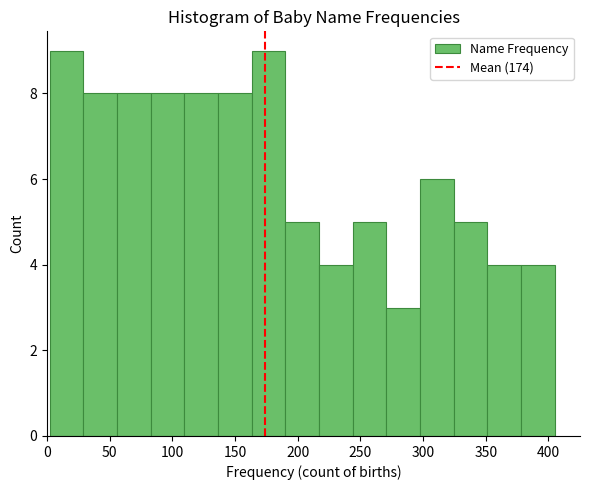

What is the height of the bar covering 350 to 380 on the x-axis? Neither the bar edges nor the heights are printed on the chart, so give them approximately, as read against the axes.

4